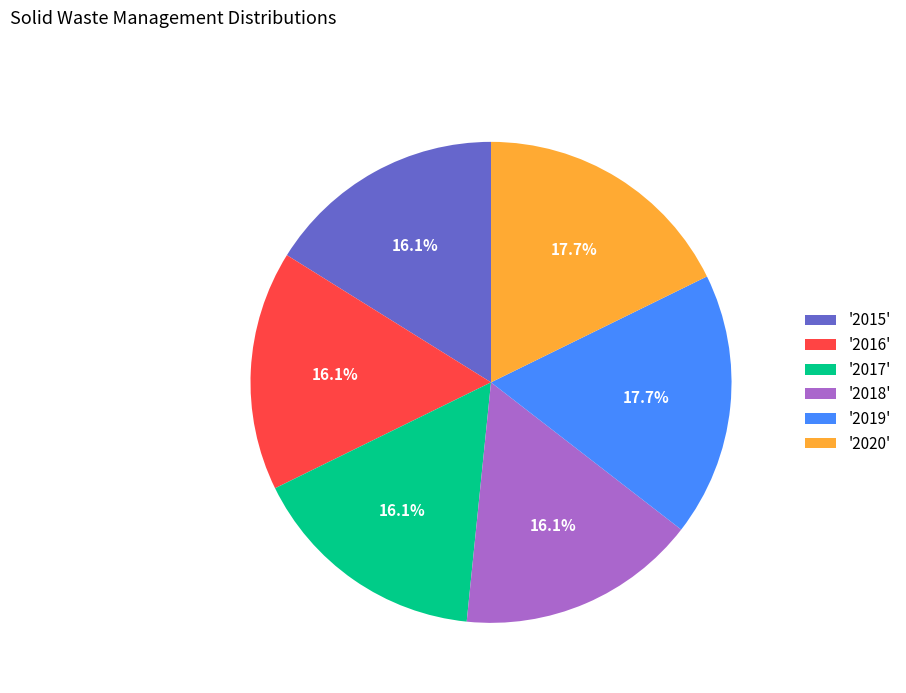

What portion of the pie excludes '2019'?

82.3%